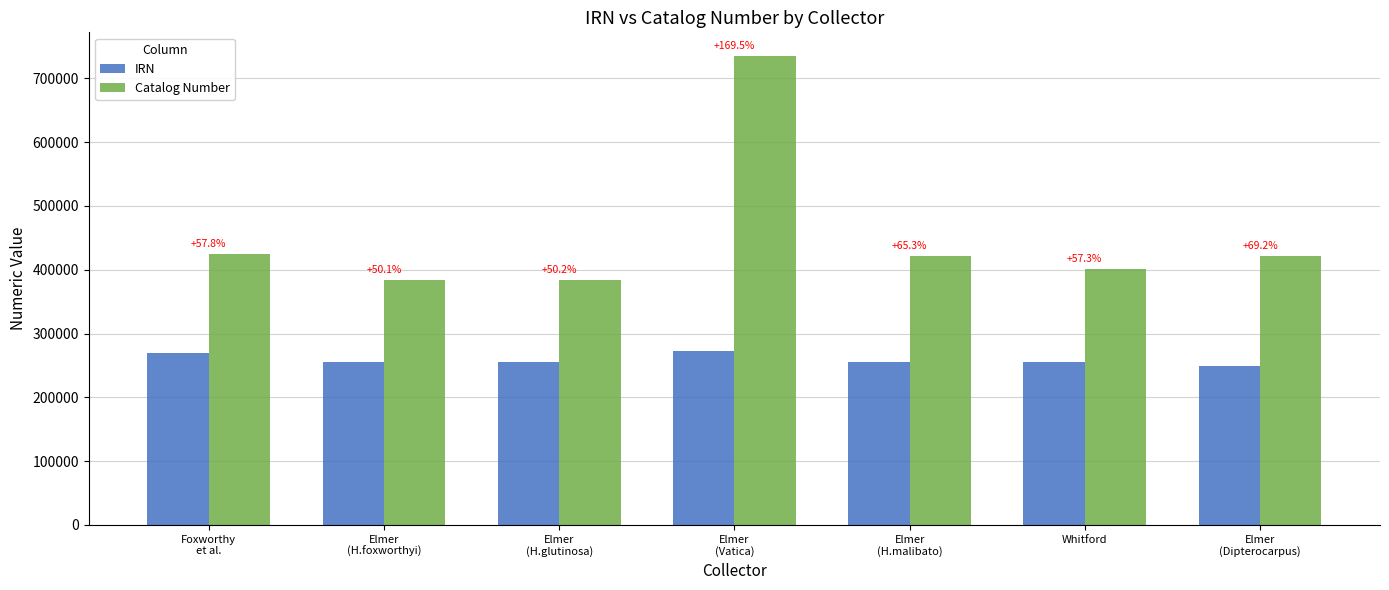

What is the maximum value shown in the chart?

735422